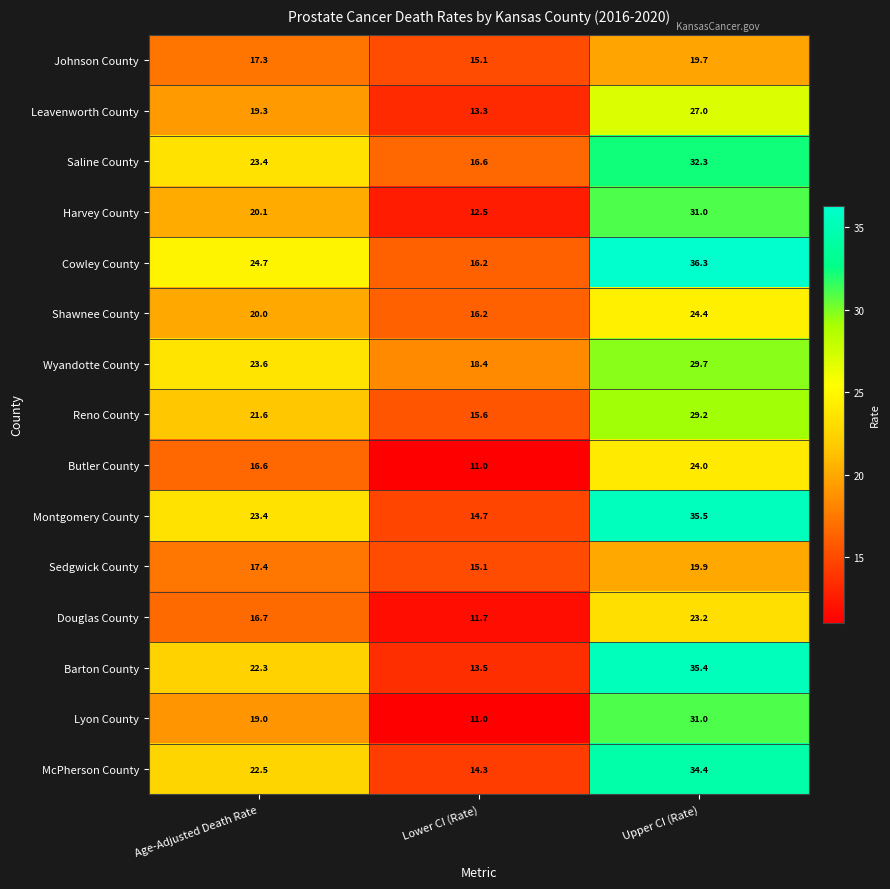

What is the difference between the maximum and second lowest values in the Barton County series?

13.1